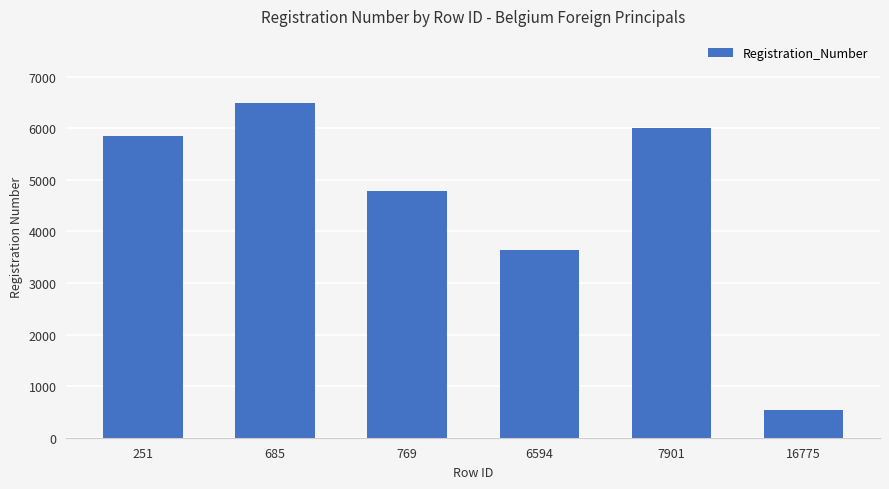

Does the chart contain stacked bars?

No